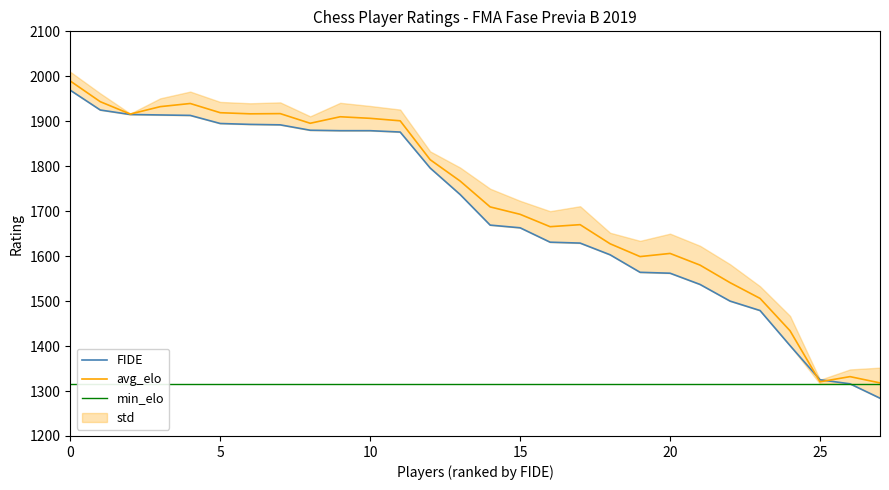

True or false: min_elo and FIDE intersect in this chart.

False